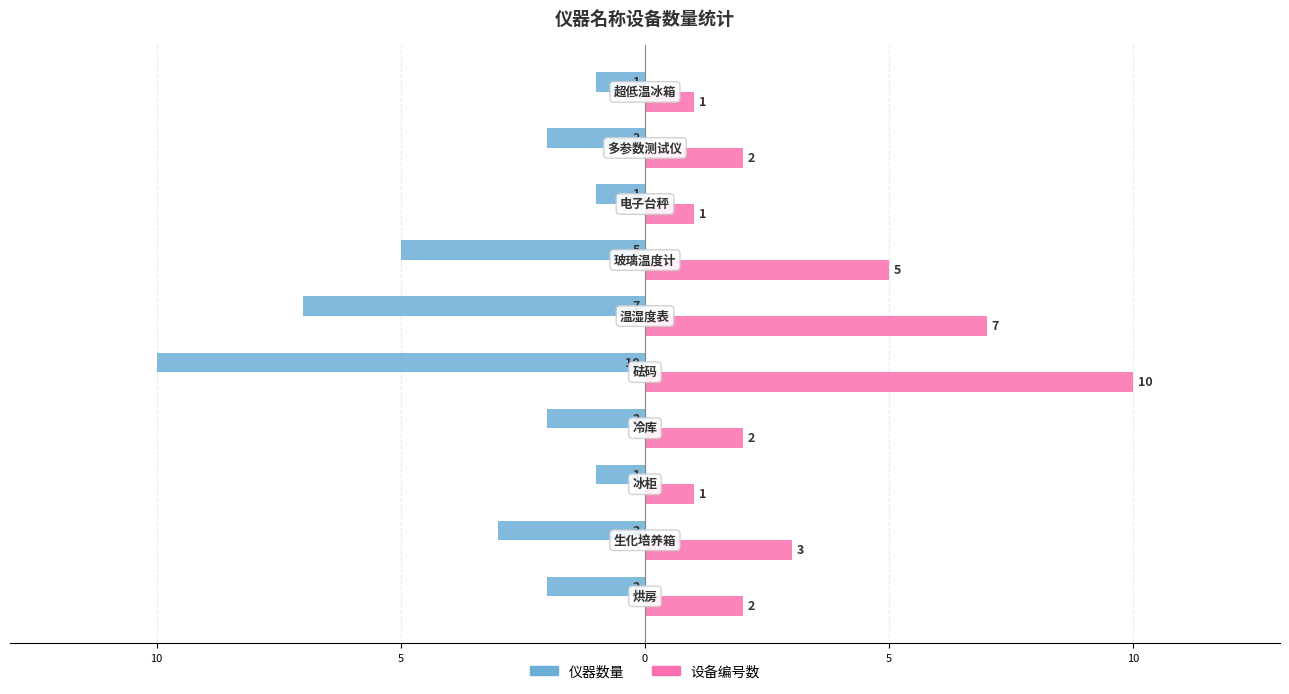

What are all the series names shown in the legend?

仪器数量, 设备编号数